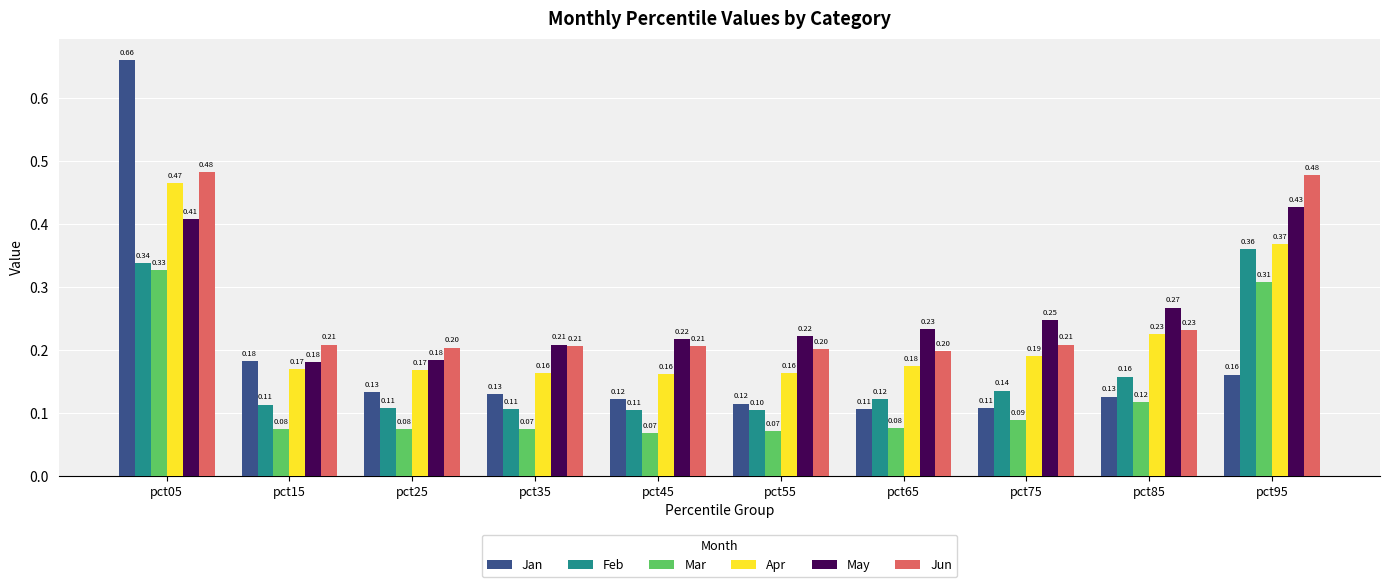

What is the sum of all Apr values?

2.3